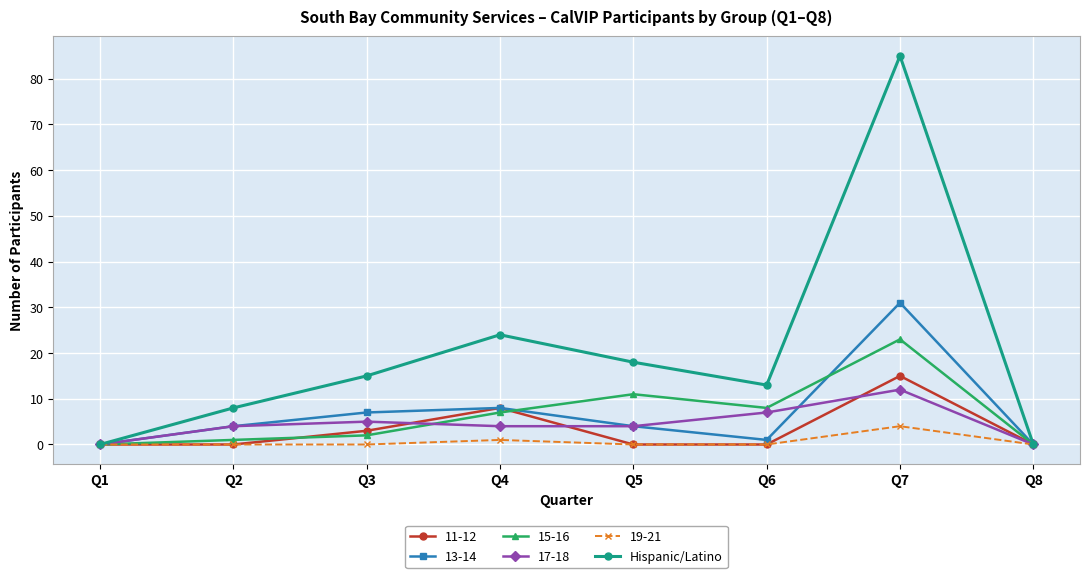

What is the value of the Hispanic/Latino point at the 6th from the left?

13